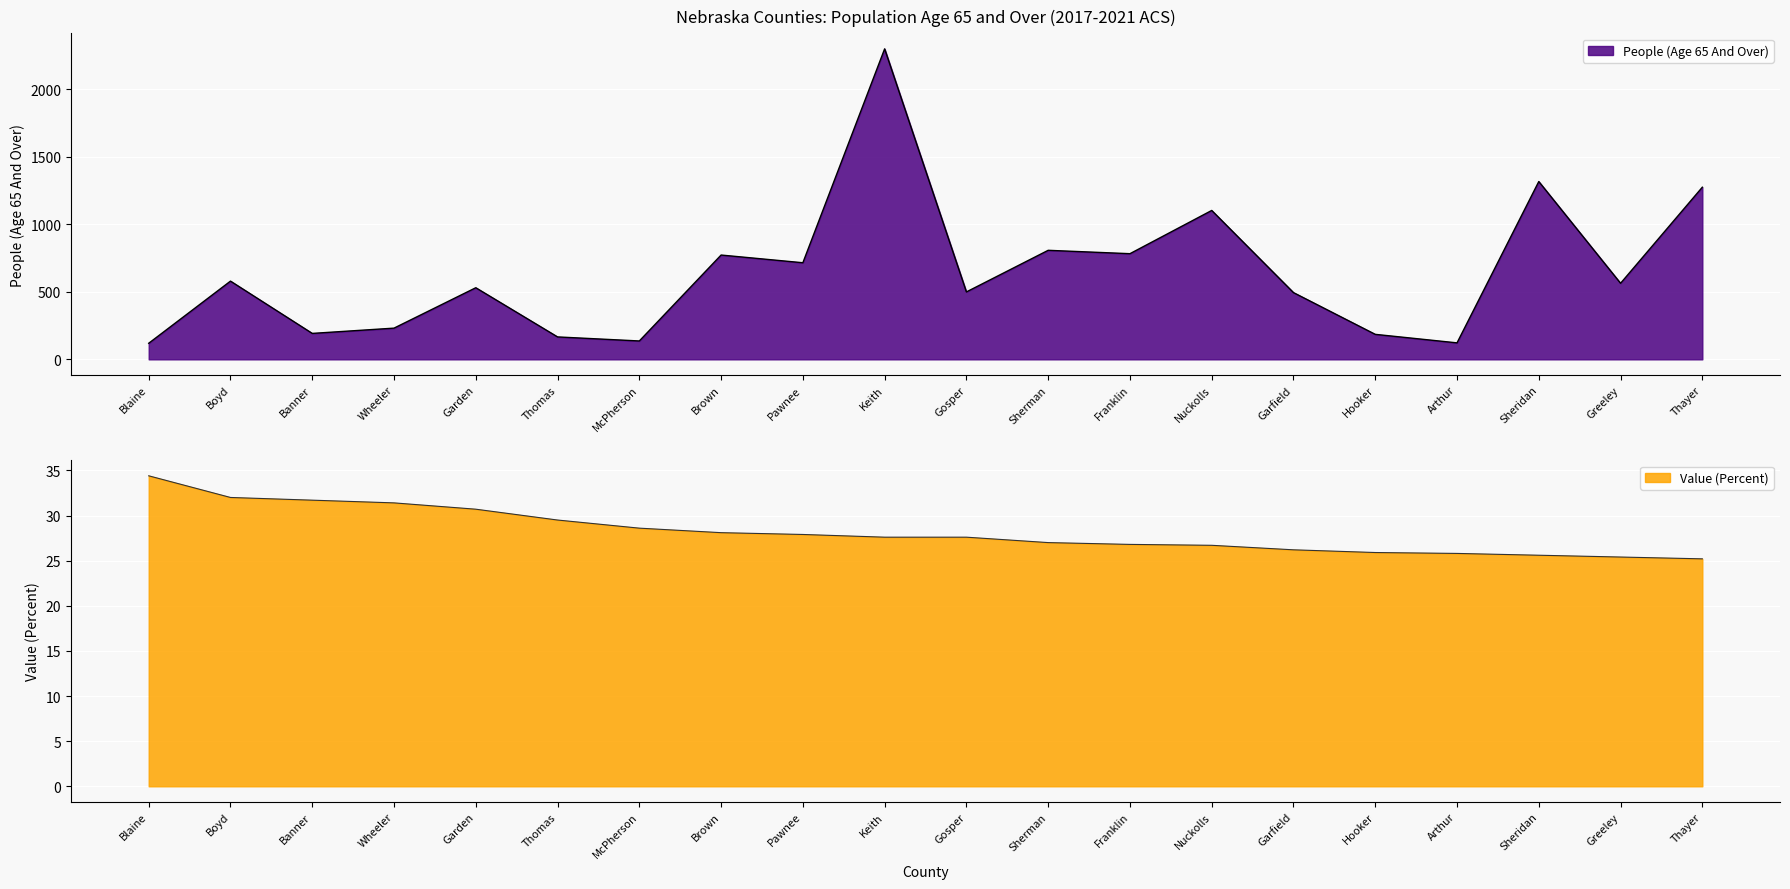

The value of Value (Percent) at Gosper is 27.6. True or false?

True